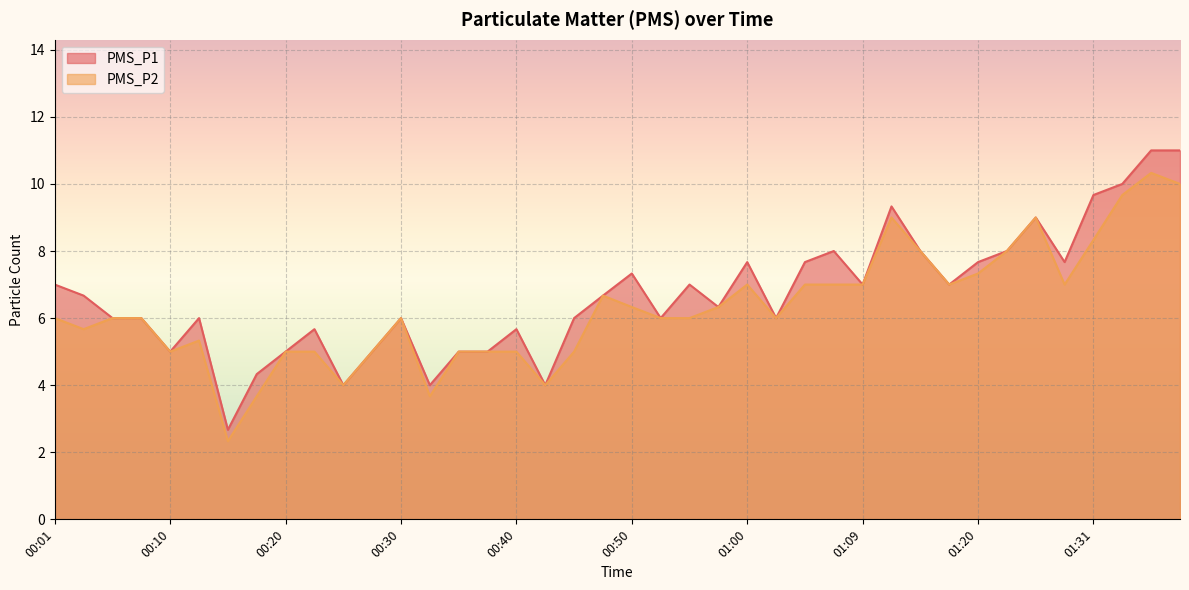

Where is the first local minimum for PMS_P2?

00:03